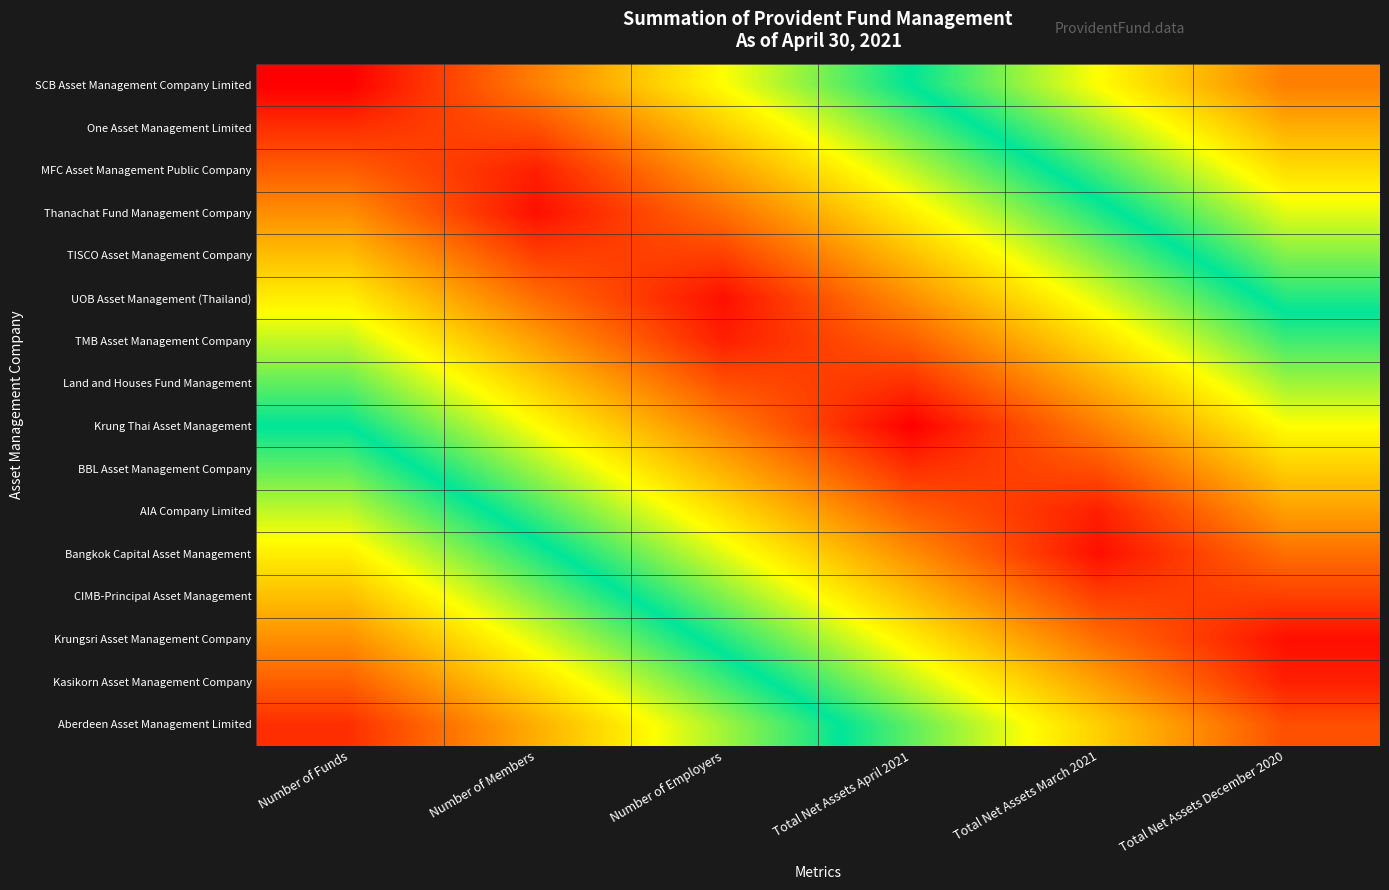

Reading right to left, list all the values displayed in this chart.

SCB Asset Management Company Limited: Total Net Assets December 2020=0.8	Total Net Assets March 2021=0.7	Total Net Assets April 2021=0.5	Number of Employers=0.3	Number of Members=0.2	Number of Funds=0.0
One Asset Management Limited: Total Net Assets December 2020=0.8	Total Net Assets March 2021=0.6	Total Net Assets April 2021=0.4	Number of Employers=0.3	Number of Members=0.1	Number of Funds=0.1
MFC Asset Management Public Company: Total Net Assets December 2020=0.7	Total Net Assets March 2021=0.5	Total Net Assets April 2021=0.4	Number of Employers=0.2	Number of Members=0.0	Number of Funds=0.1
Thanachat Fund Management Company: Total Net Assets December 2020=0.6	Total Net Assets March 2021=0.5	Total Net Assets April 2021=0.3	Number of Employers=0.1	Number of Members=0.0	Number of Funds=0.2
TISCO Asset Management Company: Total Net Assets December 2020=0.6	Total Net Assets March 2021=0.4	Total Net Assets April 2021=0.2	Number of Employers=0.1	Number of Members=0.1	Number of Funds=0.2
UOB Asset Management (Thailand): Total Net Assets December 2020=0.5	Total Net Assets March 2021=0.4	Total Net Assets April 2021=0.2	Number of Employers=0.0	Number of Members=0.1	Number of Funds=0.3
TMB Asset Management Company: Total Net Assets December 2020=0.5	Total Net Assets March 2021=0.3	Total Net Assets April 2021=0.1	Number of Employers=0.0	Number of Members=0.2	Number of Funds=0.4
Land and Houses Fund Management: Total Net Assets December 2020=0.4	Total Net Assets March 2021=0.2	Total Net Assets April 2021=0.1	Number of Employers=0.1	Number of Members=0.3	Number of Funds=0.4
Krung Thai Asset Management: Total Net Assets December 2020=0.3	Total Net Assets March 2021=0.2	Total Net Assets April 2021=0.0	Number of Employers=0.2	Number of Members=0.3	Number of Funds=0.5
BBL Asset Management Company: Total Net Assets December 2020=0.3	Total Net Assets March 2021=0.1	Total Net Assets April 2021=0.1	Number of Employers=0.2	Number of Members=0.4	Number of Funds=0.6
AIA Company Limited: Total Net Assets December 2020=0.2	Total Net Assets March 2021=0.0	Total Net Assets April 2021=0.1	Number of Employers=0.3	Number of Members=0.5	Number of Funds=0.6
Bangkok Capital Asset Management: Total Net Assets December 2020=0.1	Total Net Assets March 2021=0.0	Total Net Assets April 2021=0.2	Number of Employers=0.4	Number of Members=0.5	Number of Funds=0.7
CIMB-Principal Asset Management: Total Net Assets December 2020=0.1	Total Net Assets March 2021=0.1	Total Net Assets April 2021=0.2	Number of Employers=0.4	Number of Members=0.6	Number of Funds=0.8
Krungsri Asset Management Company: Total Net Assets December 2020=0.0	Total Net Assets March 2021=0.1	Total Net Assets April 2021=0.3	Number of Employers=0.5	Number of Members=0.6	Number of Funds=0.8
Kasikorn Asset Management Company: Total Net Assets December 2020=0.0	Total Net Assets March 2021=0.2	Total Net Assets April 2021=0.4	Number of Employers=0.5	Number of Members=0.7	Number of Funds=0.9
Aberdeen Asset Management Limited: Total Net Assets December 2020=0.1	Total Net Assets March 2021=0.3	Total Net Assets April 2021=0.4	Number of Employers=0.6	Number of Members=0.8	Number of Funds=0.9